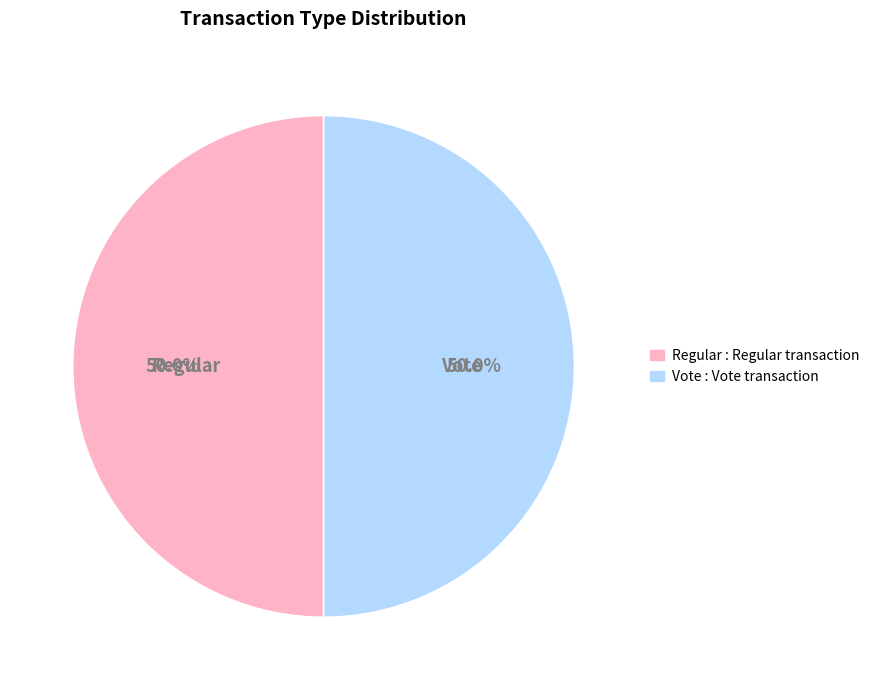

Do Vote and Regular together represent more than half of the pie?

Yes